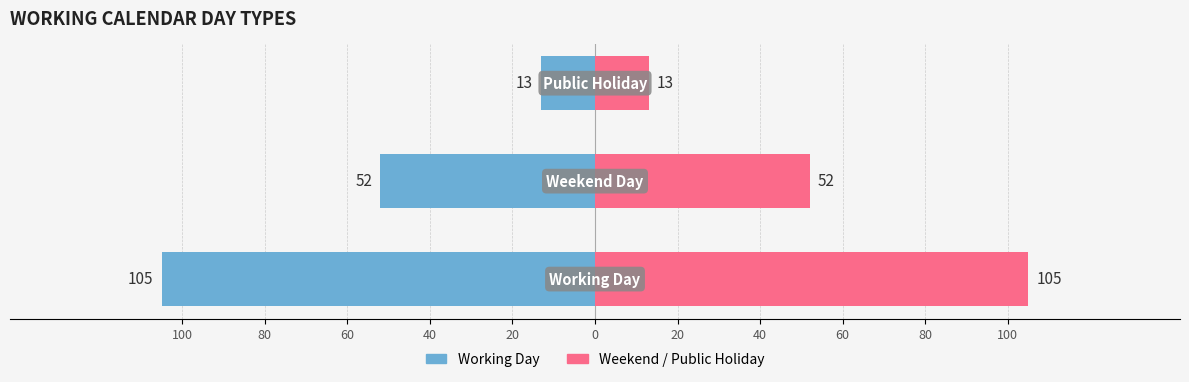

What is the lowest value of the Weekend / Holiday series?

13